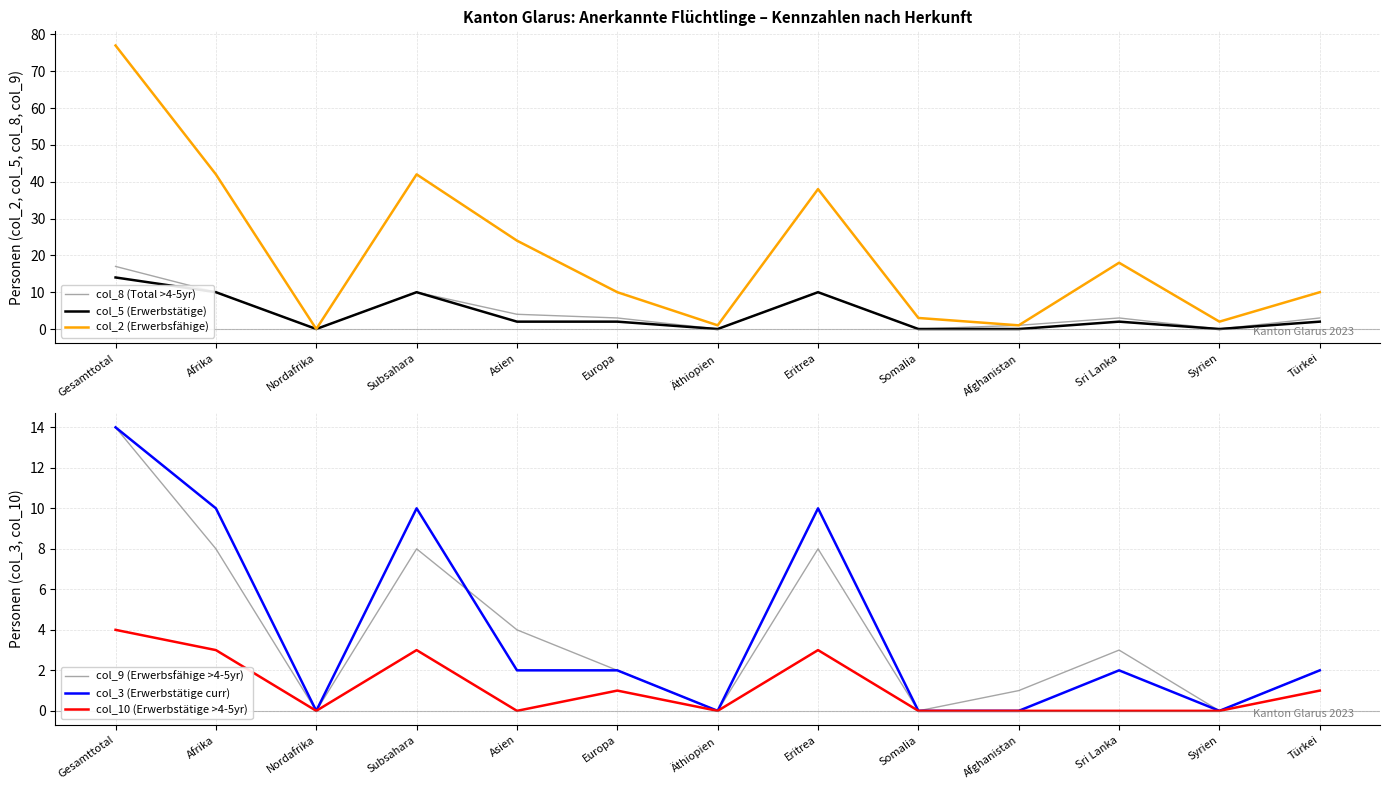

Where is the first local maximum for col_9 (Erwerbsfähige >4-5yr)?

Subsahara